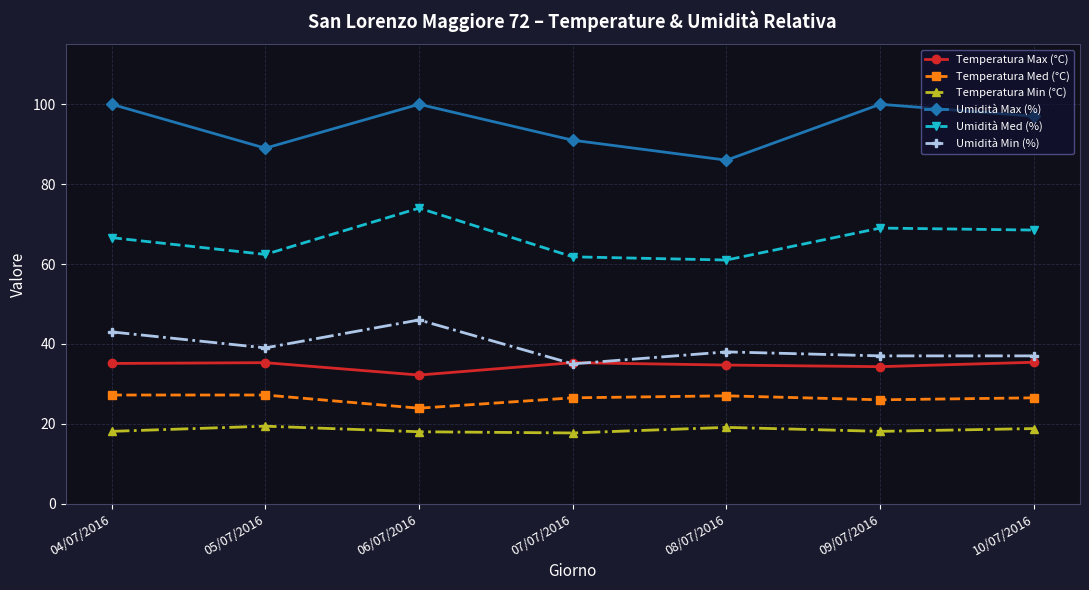

What is the difference between the highest and lowest values at 05/07/2016?

69.6